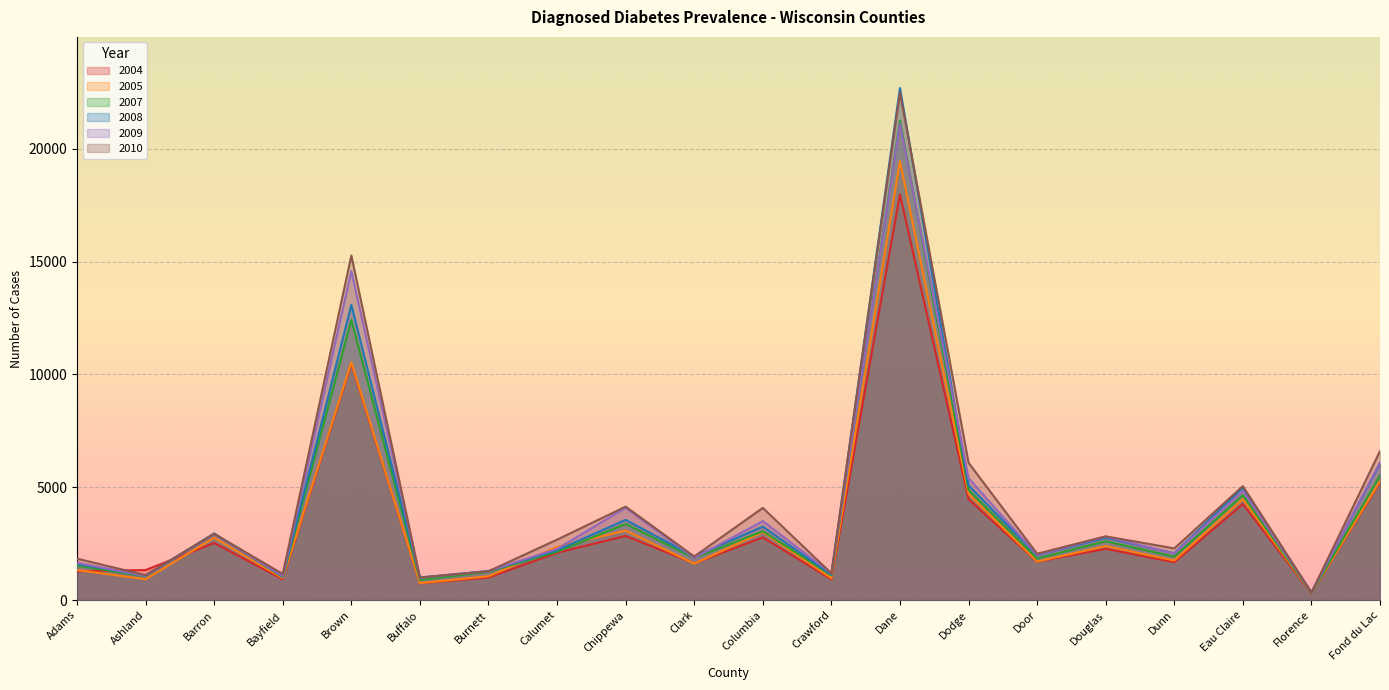

The 2007 series shows 1048 at Ashland. True or false?

True